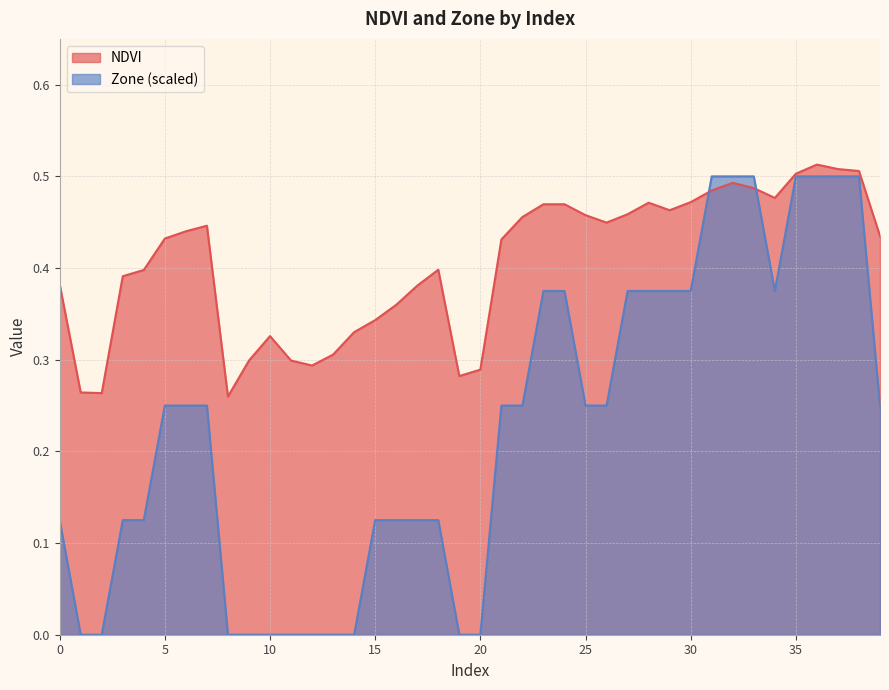

Reading left to right, transcribe all the data shown in this chart.

NDVI: 0=0.4	1=0.3	2=0.3	3=0.4	4=0.4	5=0.4	6=0.4	7=0.4	8=0.3	9=0.3	10=0.3	11=0.3	12=0.3	13=0.3	14=0.3	15=0.3	16=0.4	17=0.4	18=0.4	19=0.3	20=0.3	21=0.4	22=0.5	23=0.5	24=0.5	25=0.5	26=0.4	27=0.5	28=0.5	29=0.5	30=0.5	31=0.5	32=0.5	33=0.5	34=0.5	35=0.5	36=0.5	37=0.5	38=0.5	39=0.4
Zone: 0=0.1	1=0.0	2=0.0	3=0.1	4=0.1	5=0.2	6=0.2	7=0.2	8=0.0	9=0.0	10=0.0	11=0.0	12=0.0	13=0.0	14=0.0	15=0.1	16=0.1	17=0.1	18=0.1	19=0.0	20=0.0	21=0.2	22=0.2	23=0.4	24=0.4	25=0.2	26=0.2	27=0.4	28=0.4	29=0.4	30=0.4	31=0.5	32=0.5	33=0.5	34=0.4	35=0.5	36=0.5	37=0.5	38=0.5	39=0.2